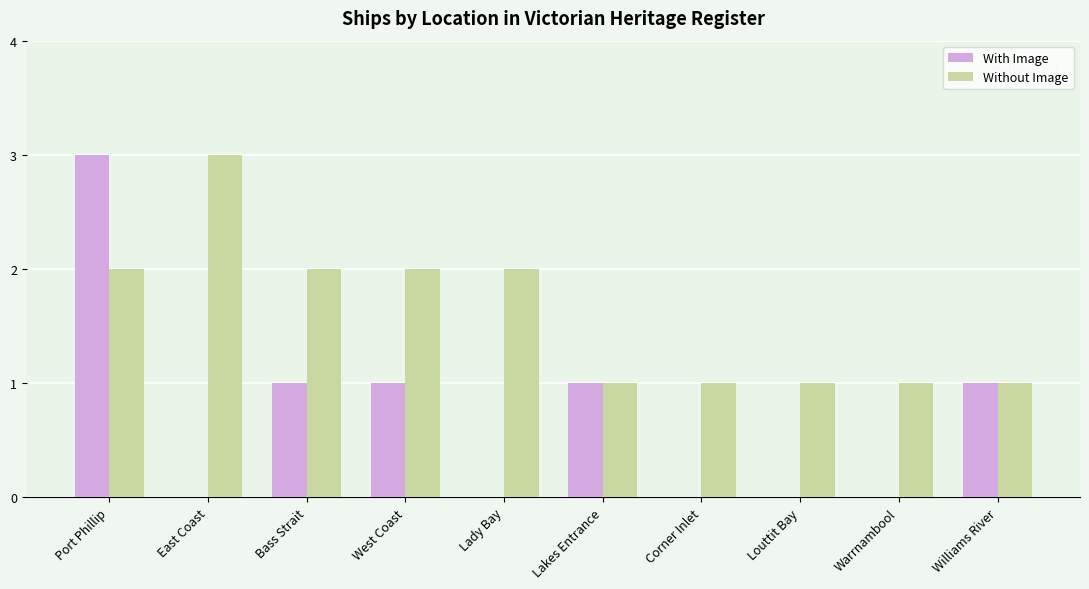

Which series has the largest total across all categories?

Without Image